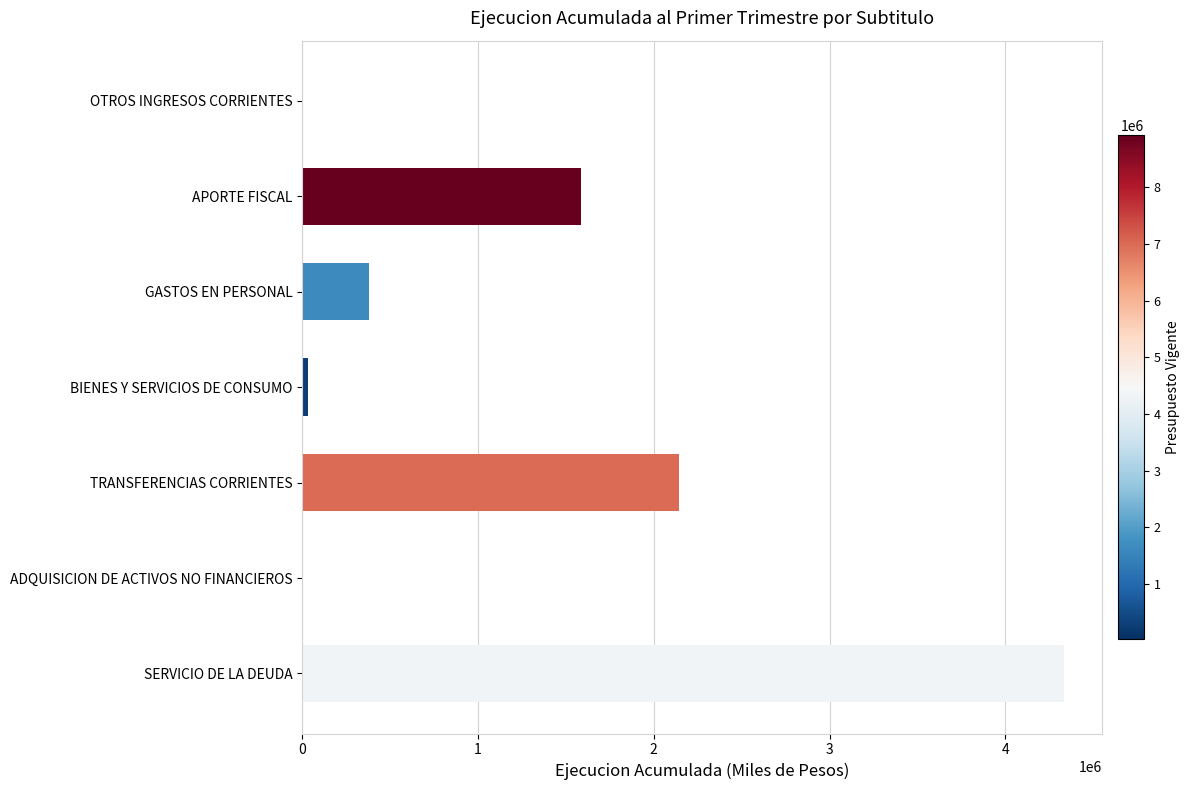

The chart shows a value of 4332169 at SERVICIO DE LA DEUDA. True or false?

True